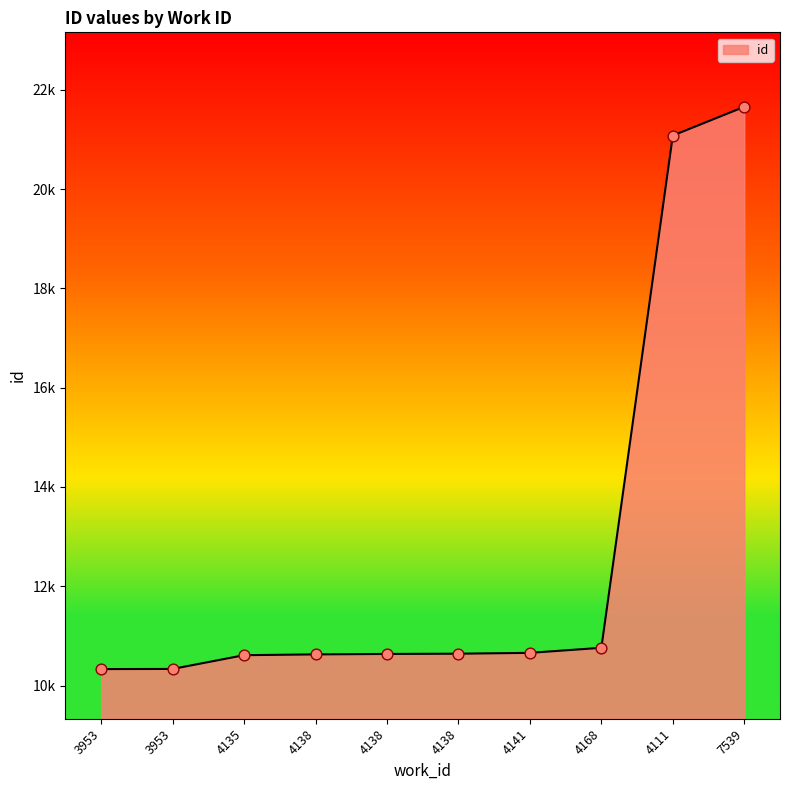

Between 4168 and 4138, which is larger?

4168